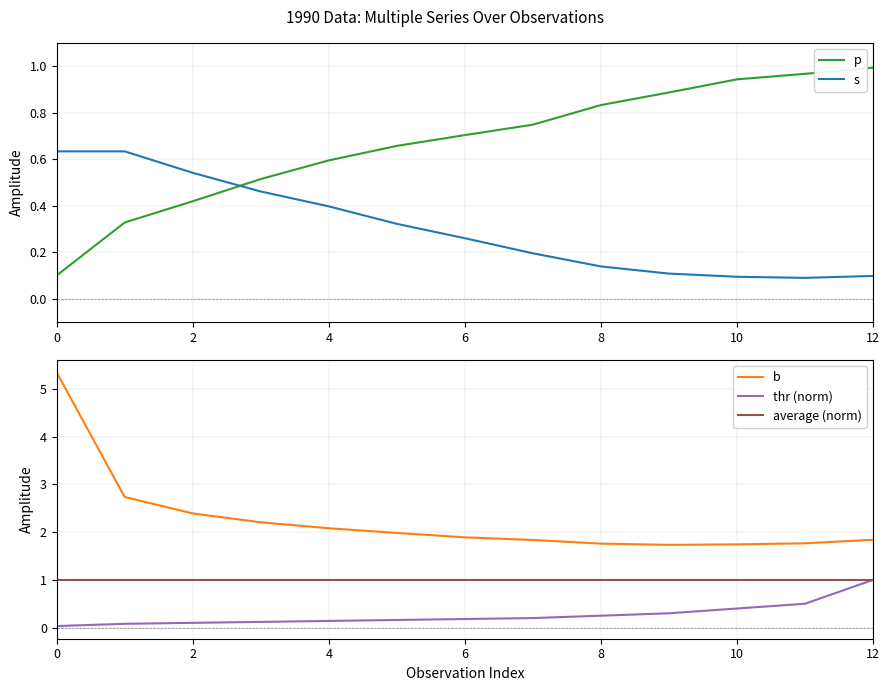

Which series has the largest range (max minus min)?

b